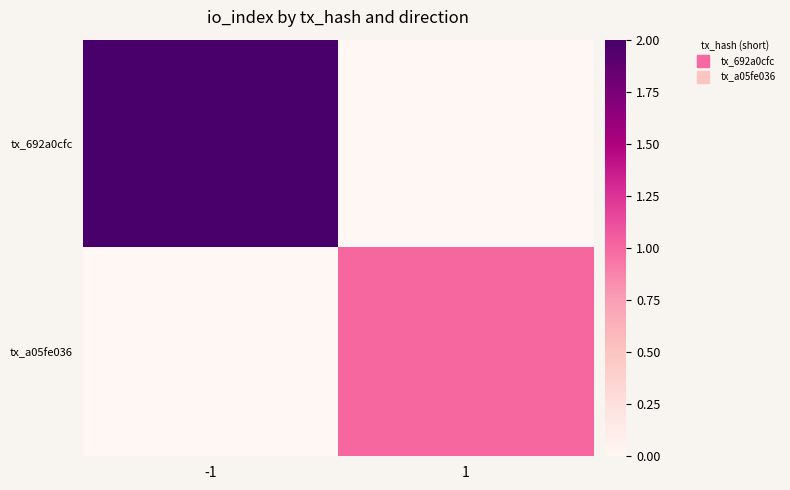

Which series has the largest total across all categories?

tx_692a0cfc